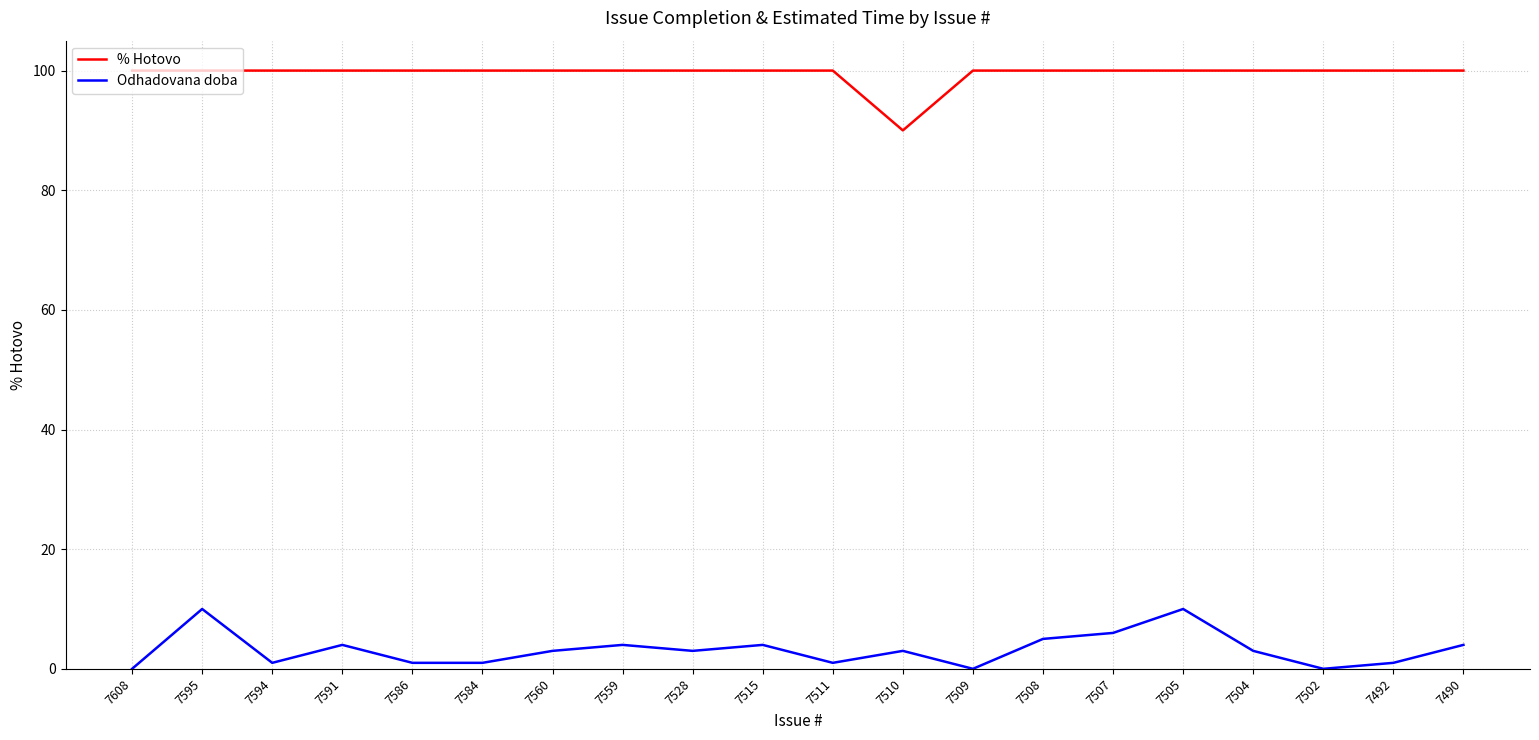

What is the difference between the maximum and minimum values in the % Hotovo series?

10